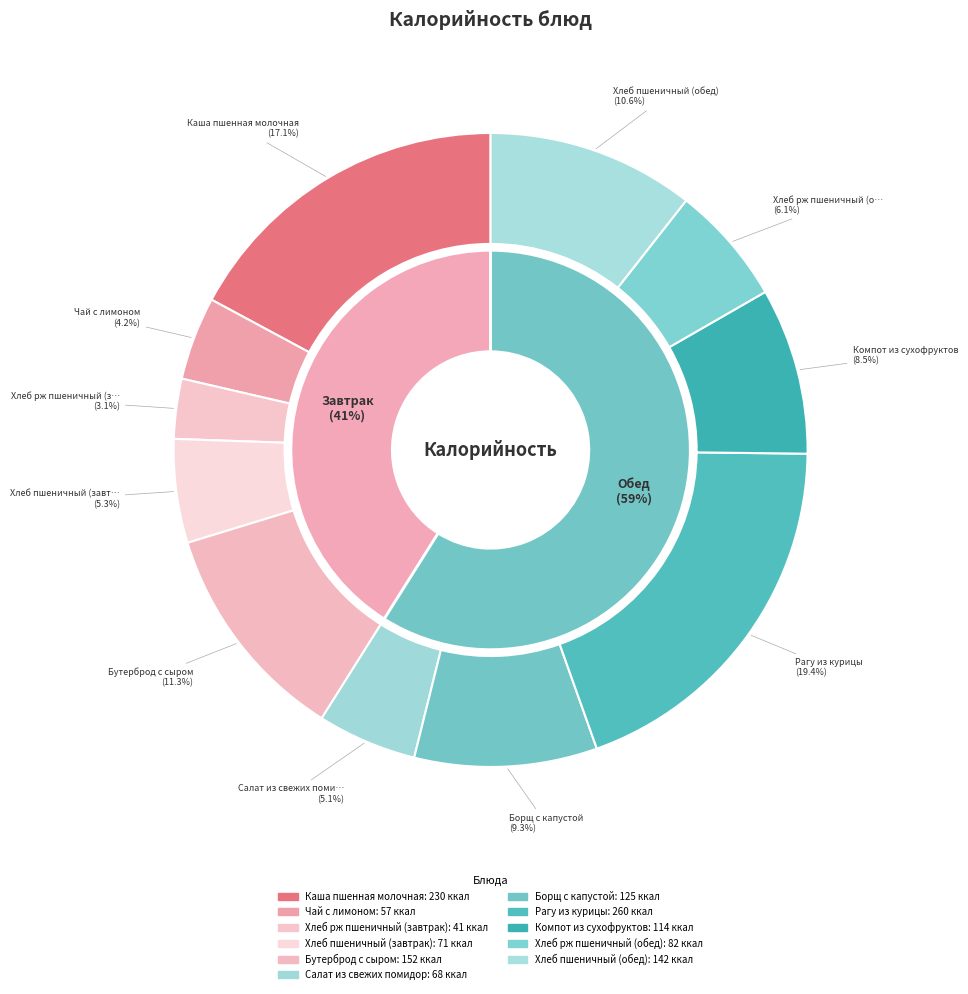

True or false: Хлеб пшеничный (обед) accounts for 11% of the total.

True